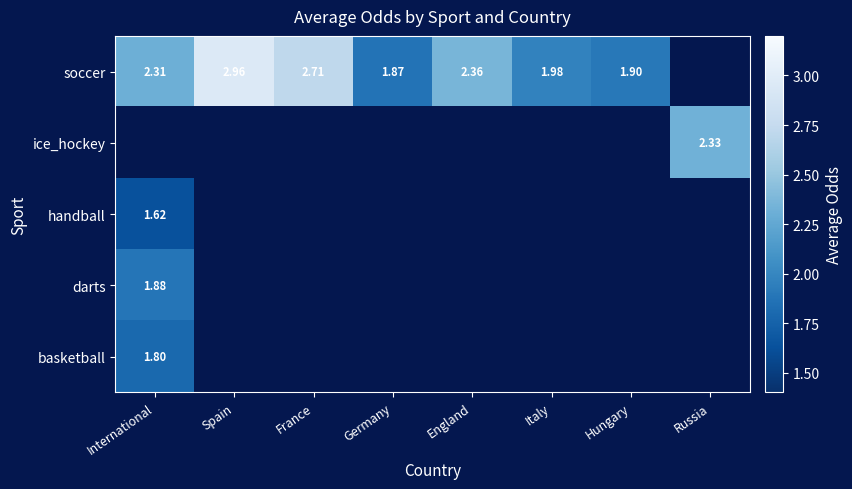

Which series has the largest total across all categories?

soccer